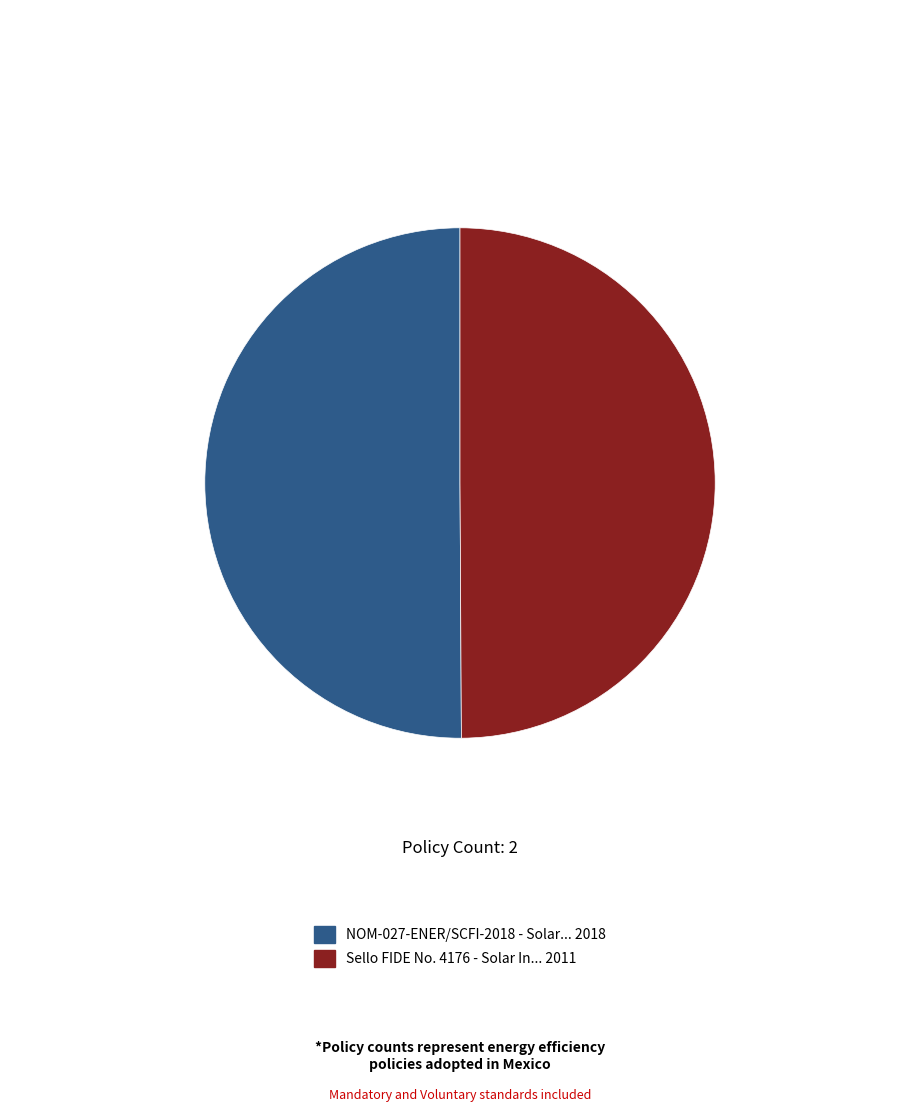

How many segments does this pie chart have?

2